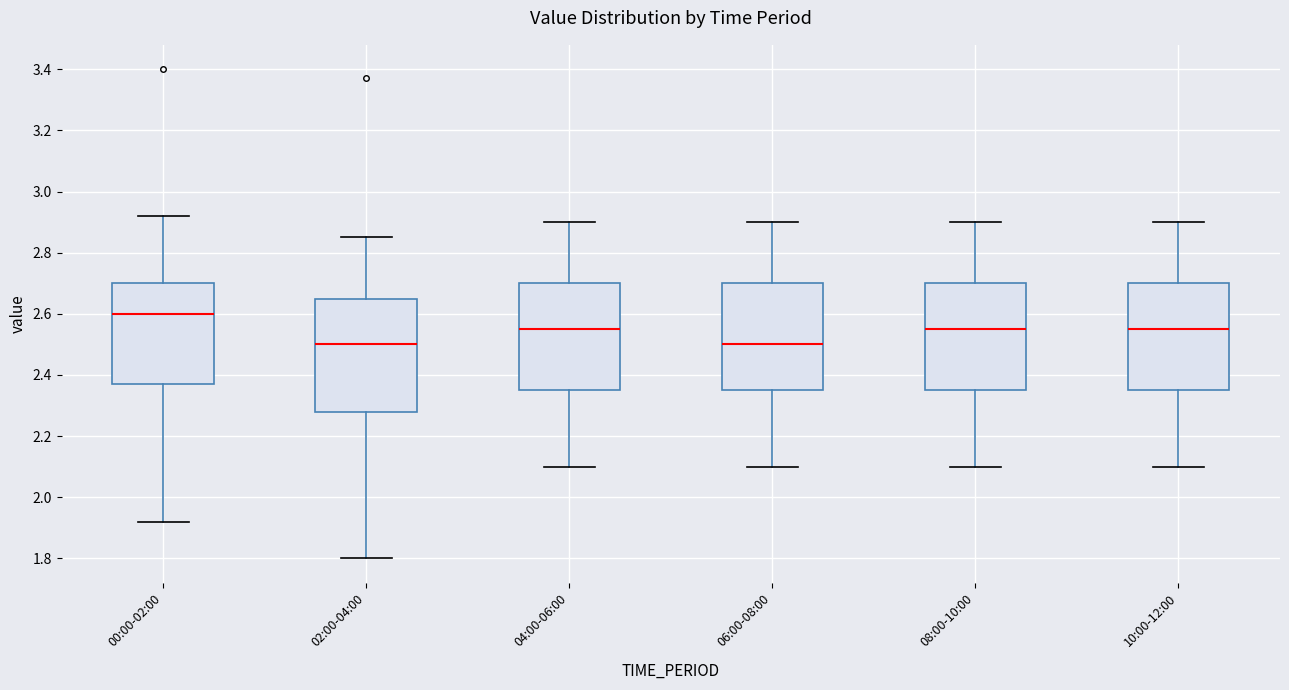

Reading left to right, transcribe this box plot: for each box, give where its median line is, the range the box spans, and where its two whiskers end, as read against the y-axis. The values are not printed on the chart, so give them approximately, as read against the axis.

00:00-02:00: median 2.60, box 2.38 to 2.70, whiskers 1.92 to 2.92
02:00-04:00: median 2.50, box 2.28 to 2.66, whiskers 1.80 to 2.86
04:00-06:00: median 2.56, box 2.36 to 2.70, whiskers 2.10 to 2.90
06:00-08:00: median 2.50, box 2.36 to 2.70, whiskers 2.10 to 2.90
08:00-10:00: median 2.56, box 2.36 to 2.70, whiskers 2.10 to 2.90
10:00-12:00: median 2.56, box 2.36 to 2.70, whiskers 2.10 to 2.90